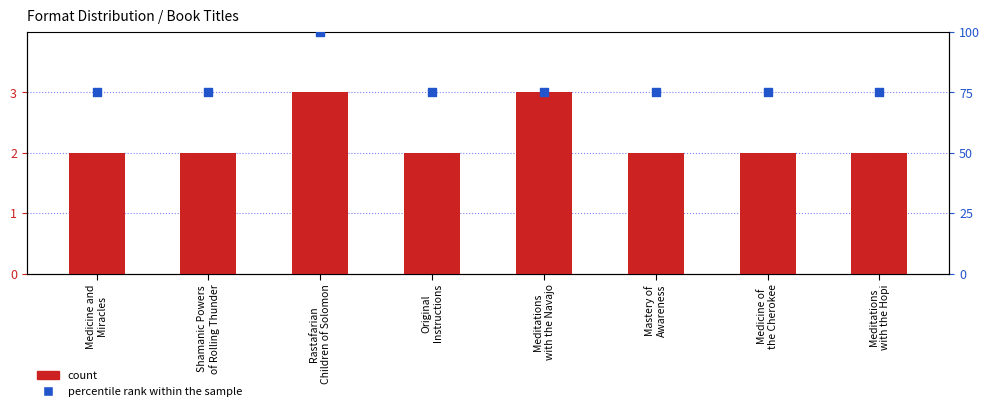

Which series contains the lowest Y value?

count